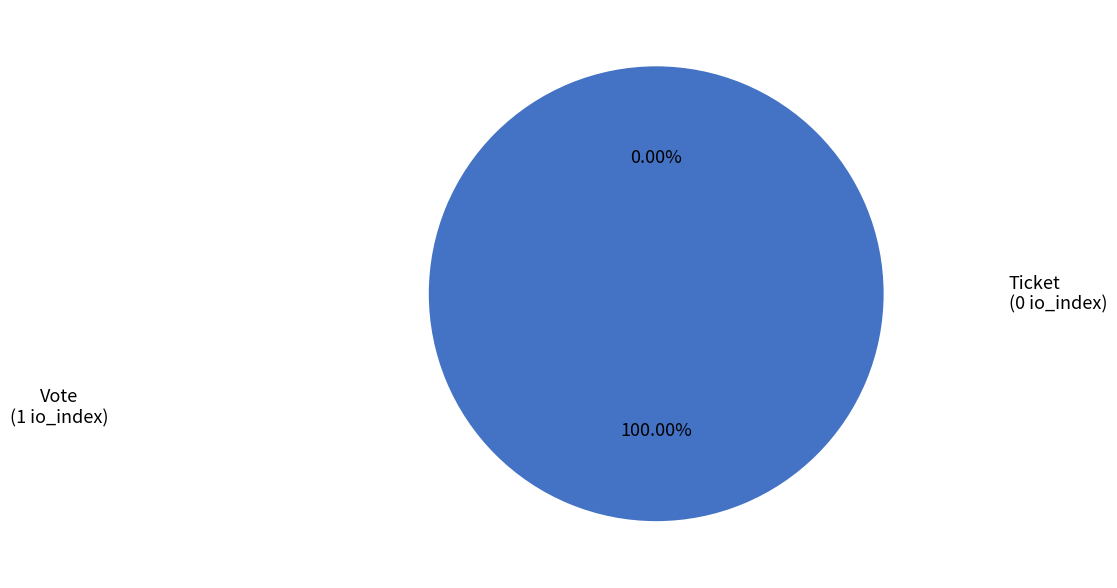

To the nearest percent, what is the difference between the largest and smallest slice percentages?

100%